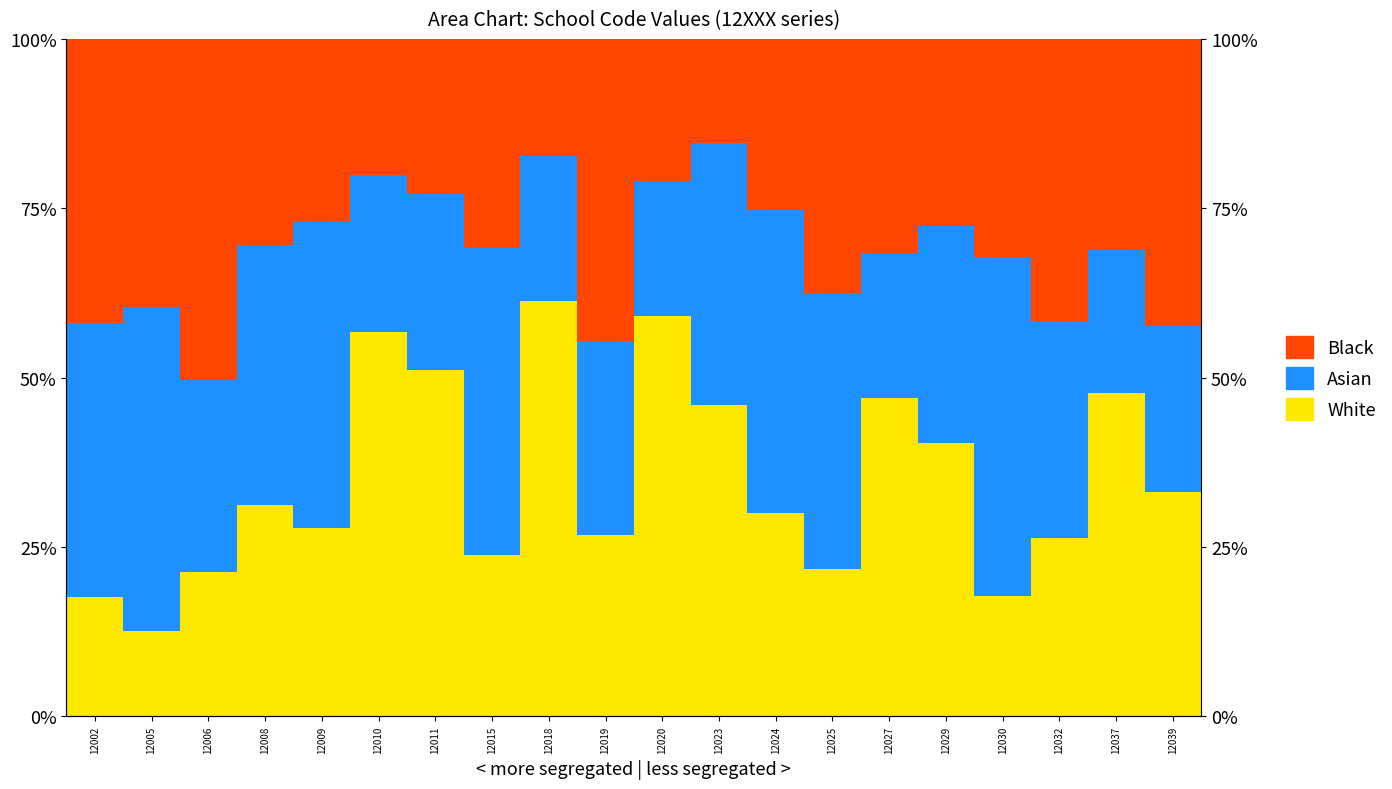

What is the spread (max minus min) of values at 12002?

24.3